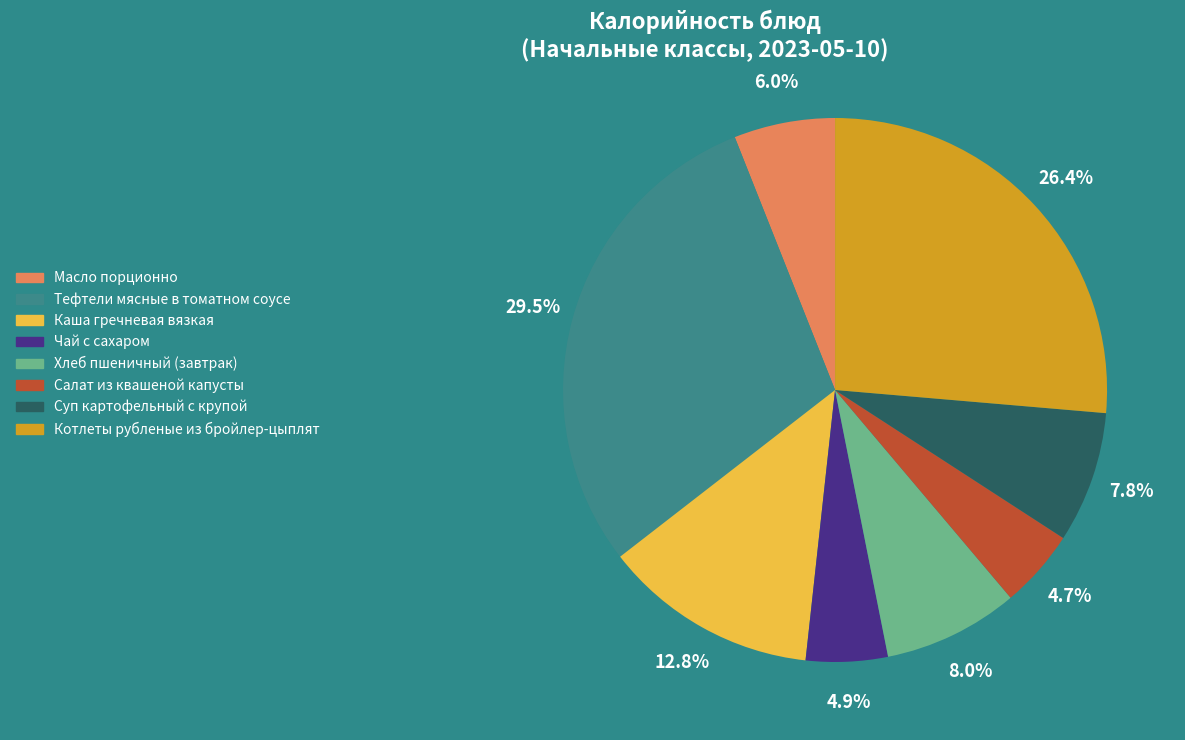

Is there any slice that represents more than half of the pie?

No